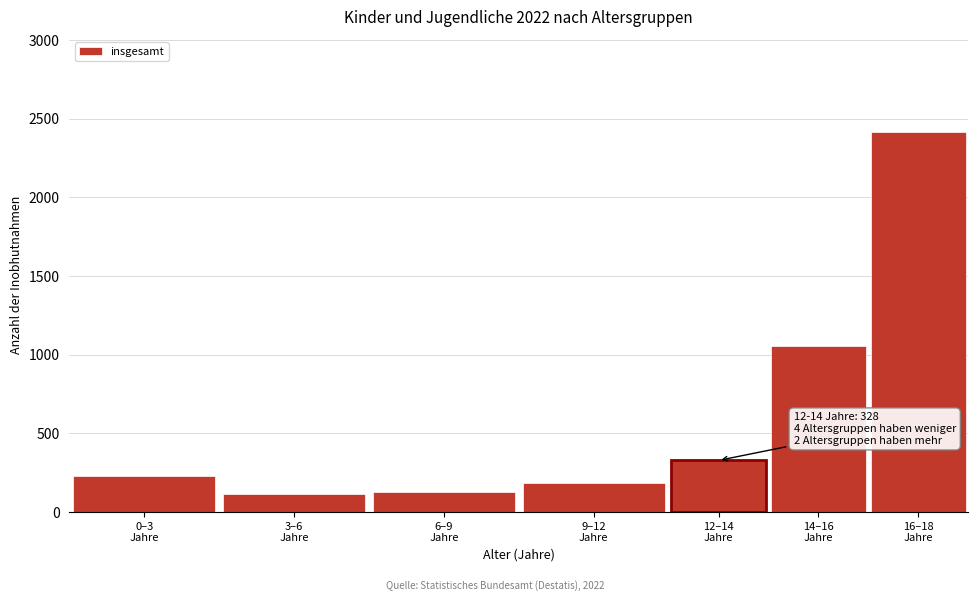

What is the greatest value displayed?

2416